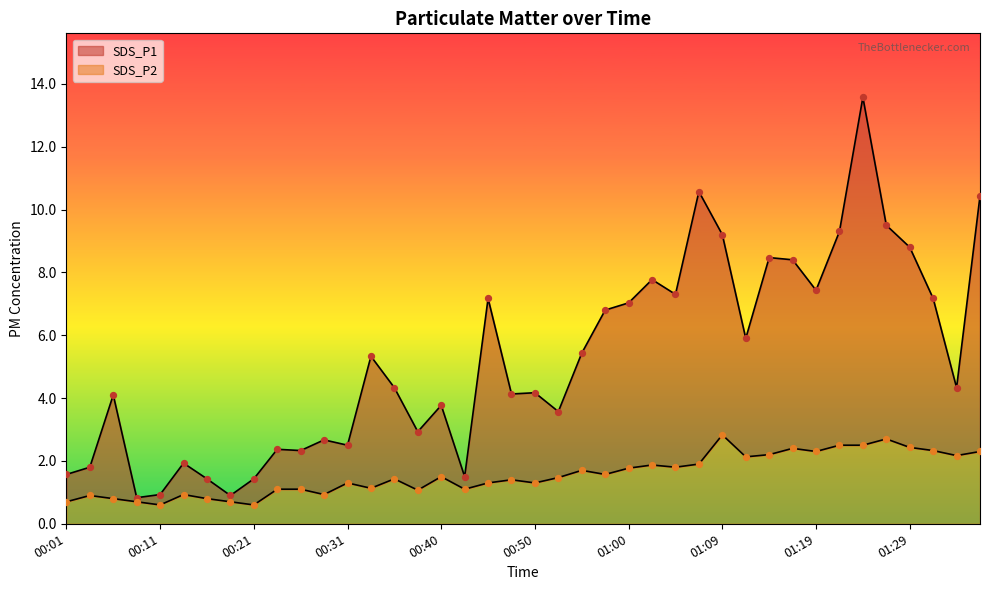

Which series reaches the maximum Y coordinate?

SDS_P1